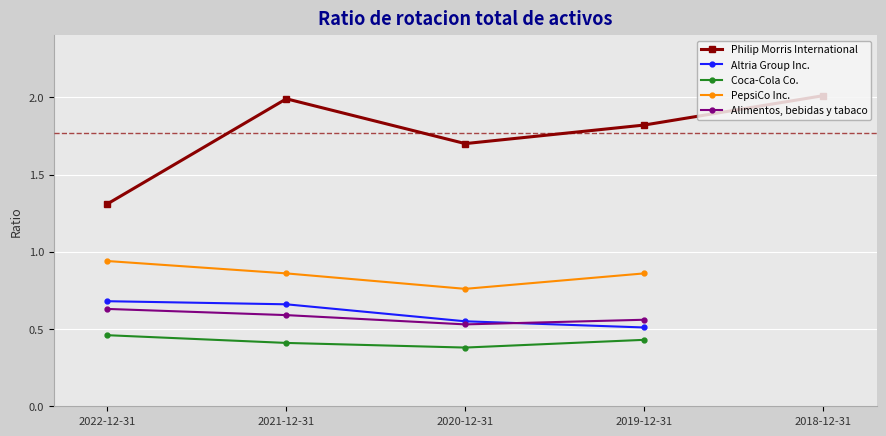

Which has a higher value, 2018-12-31 or 2020-12-31?

2018-12-31